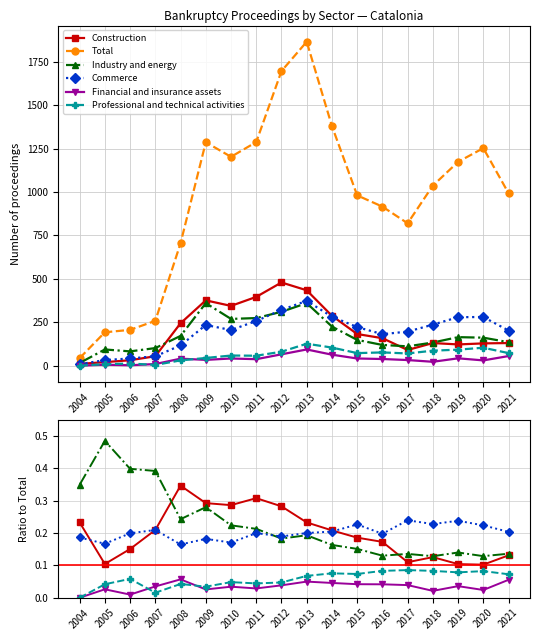

True or false: Professional and technical activities and Total cross at least once.

False